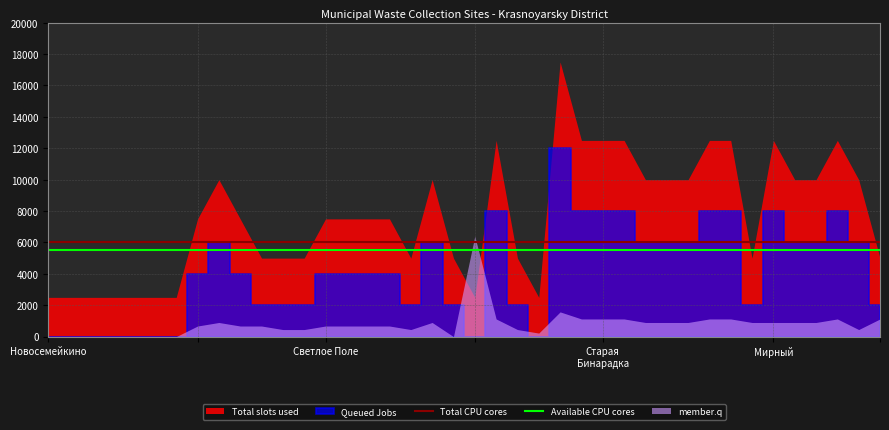

Does the chart have visible grid lines?

Yes